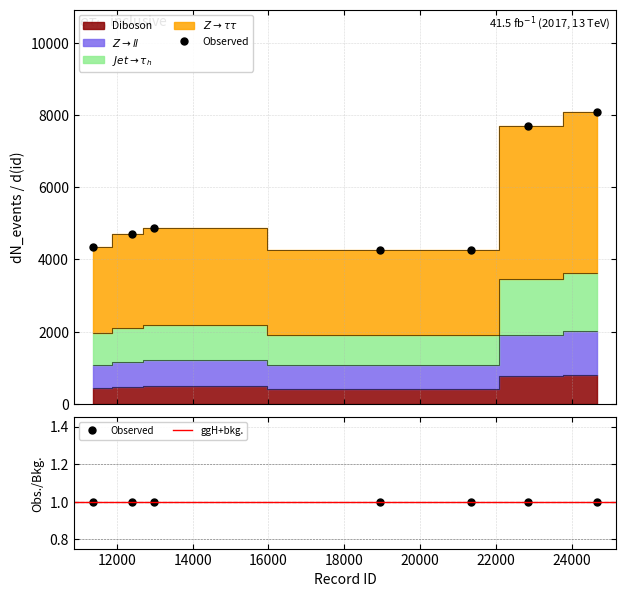

What is the difference between the second highest and minimum values?

3415.0